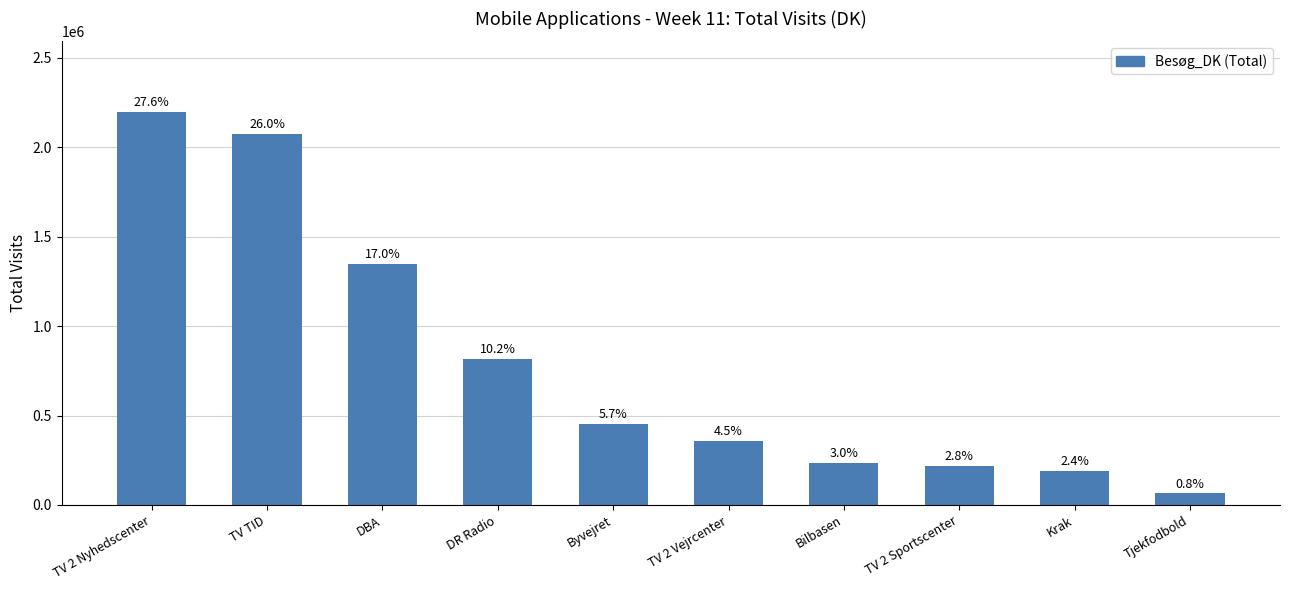

Which label corresponds to the largest value in the chart?

TV 2 Nyhedscenter